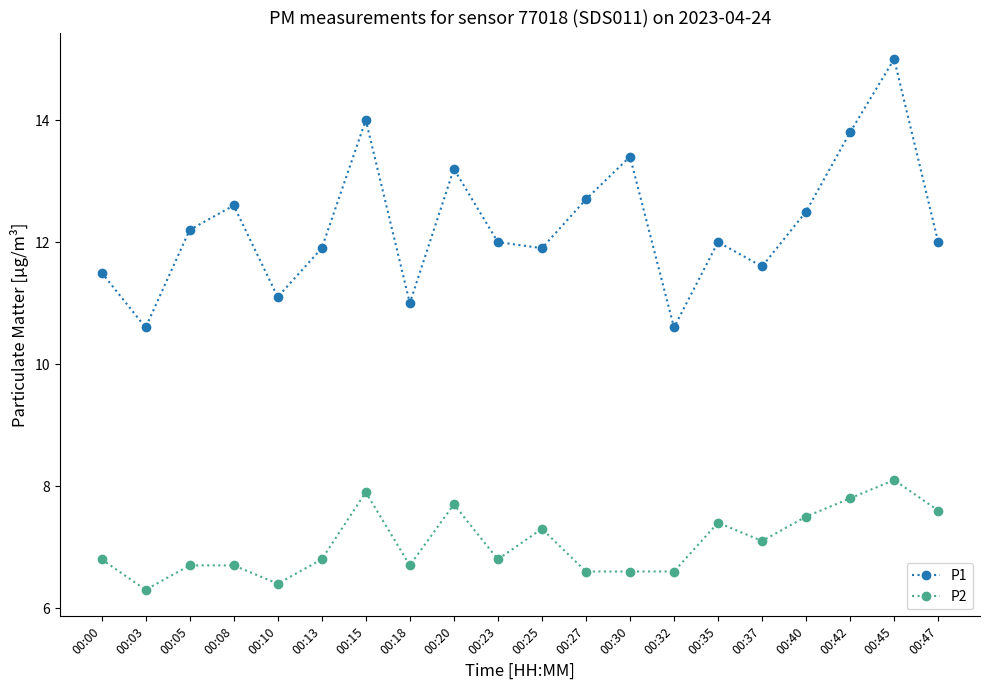

At which category is the sum across all series the highest?

00:45